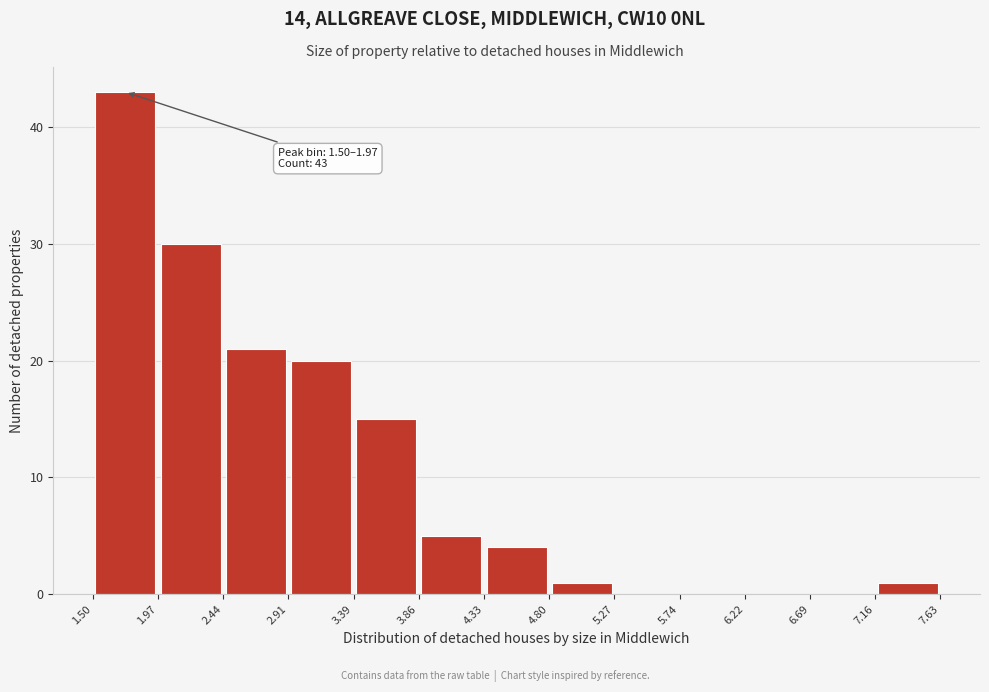

Which range on the x-axis has the tallest bar?

1.50 to 1.97